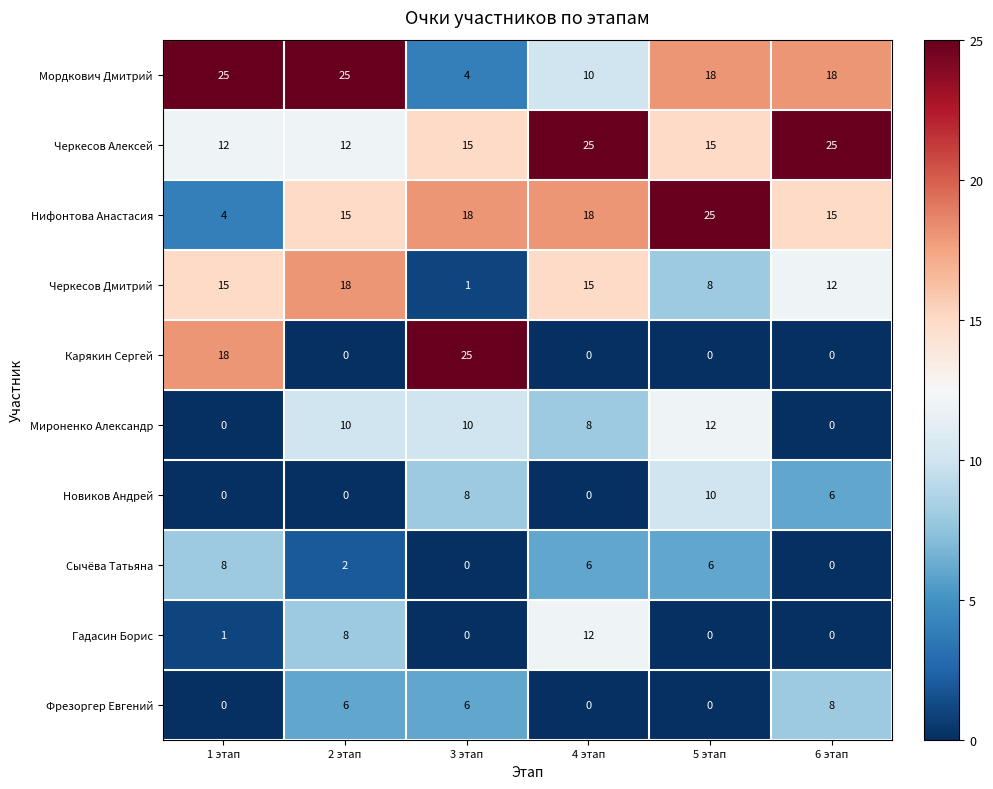

Where does the Сычёва Татьяна series first go above 6?

1 этап